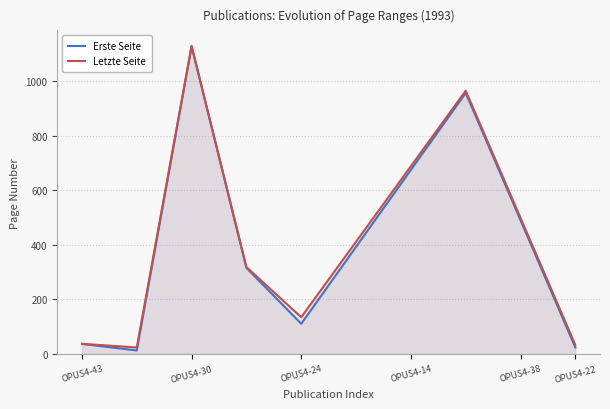

How many interior local valleys does the Erste Seite series have?

2